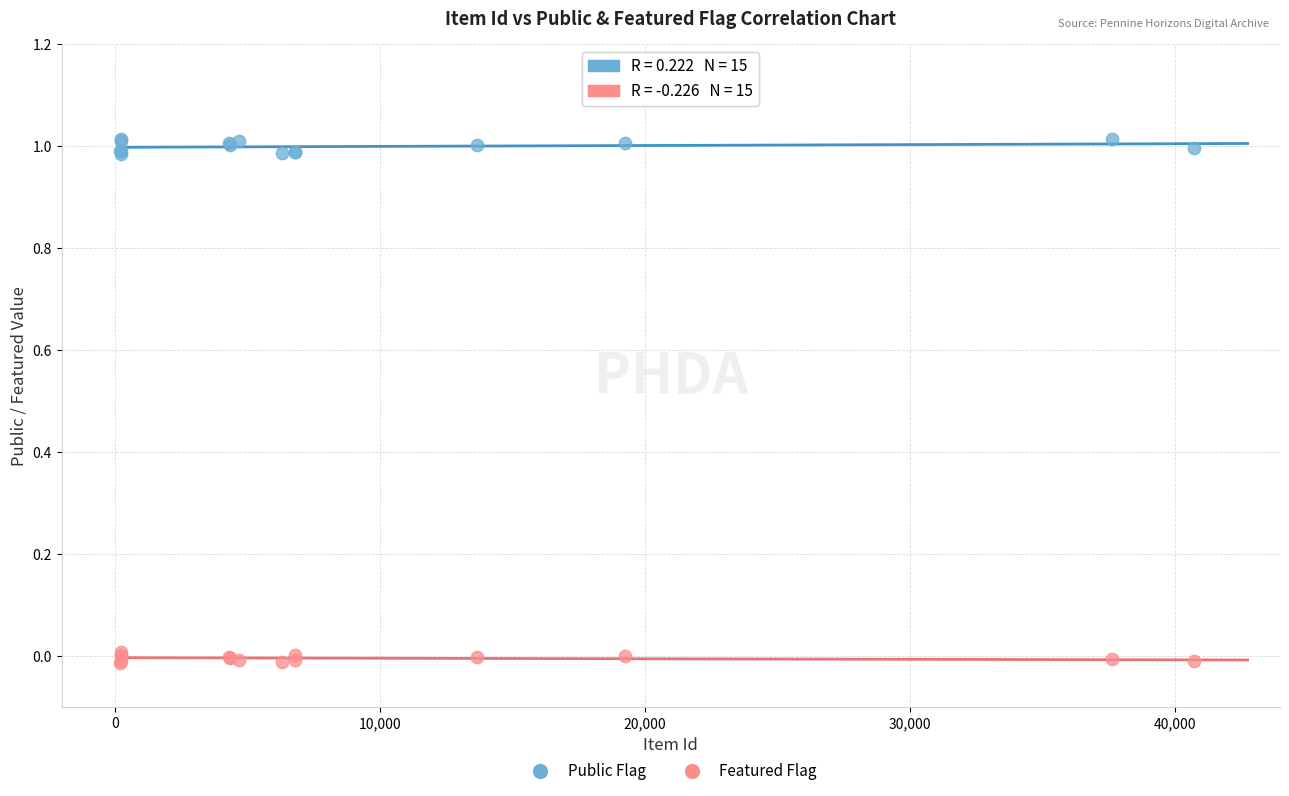

Which series reaches the maximum Y coordinate?

Public Flag